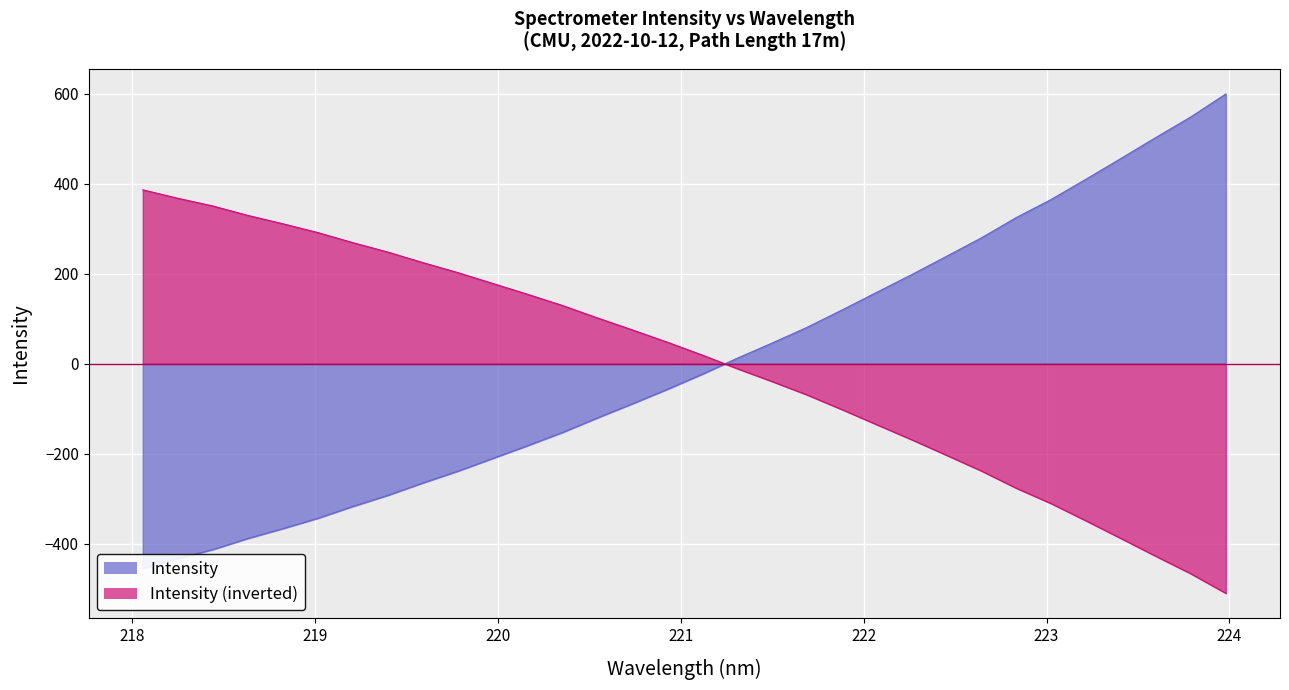

True or false: Intensity inv (line) has more than 2 interior local peaks.

False